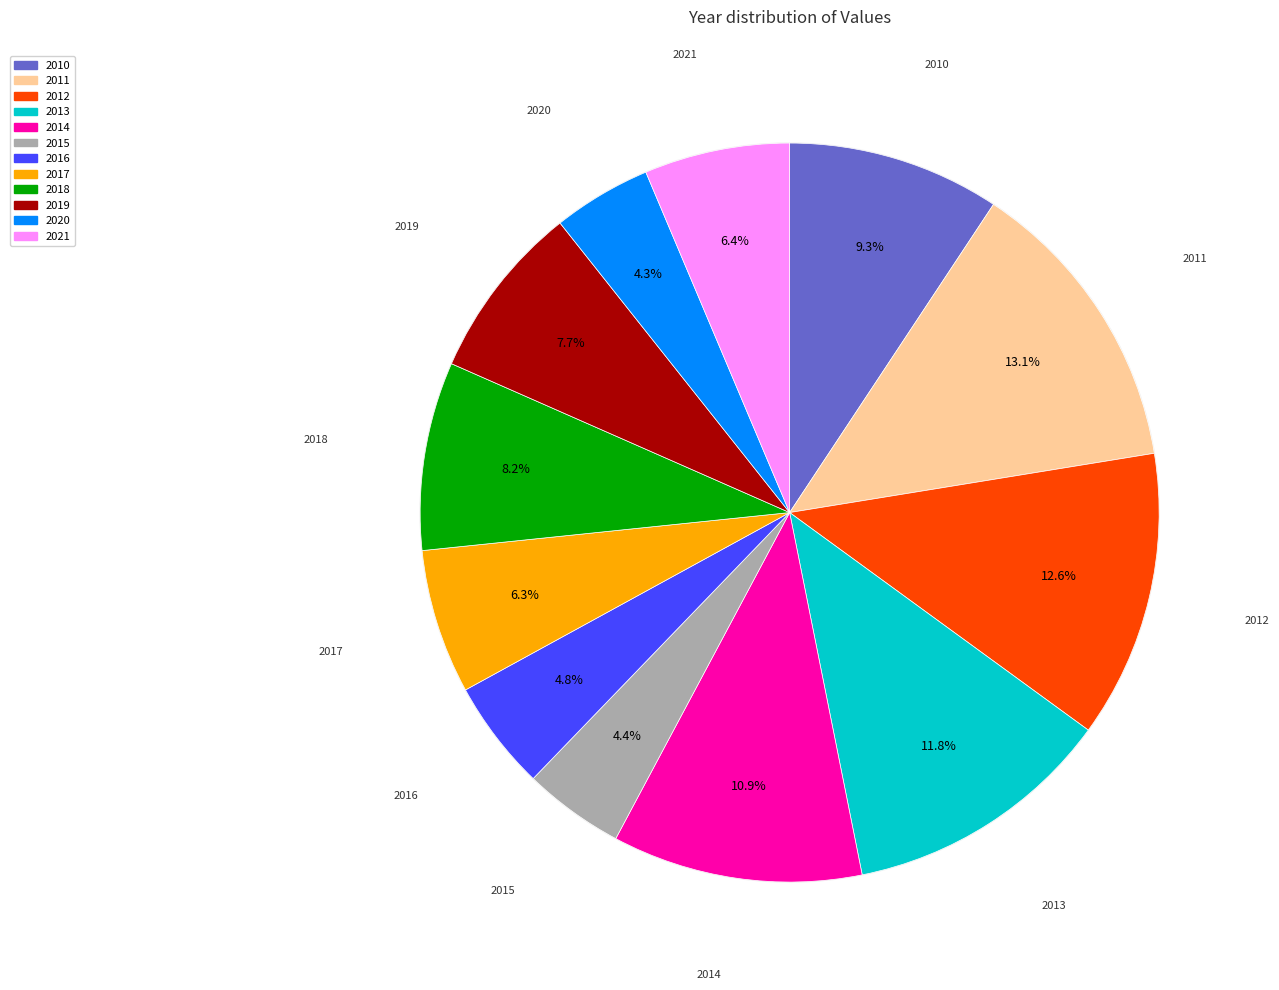

Count the number of slices in the pie.

12